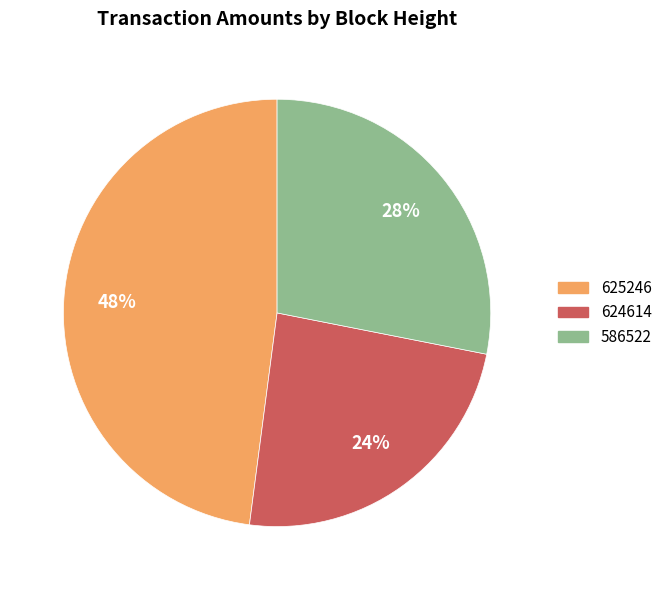

The 624614 slice represents 33% of the pie. True or false?

False